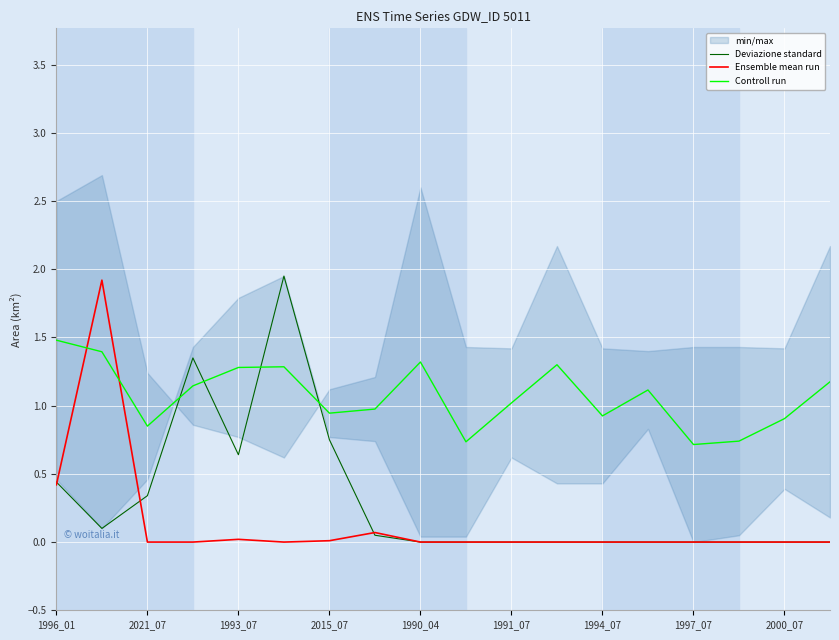

Which series ends up on top after the final intersection of Controll run and Deviazione standard?

Controll run